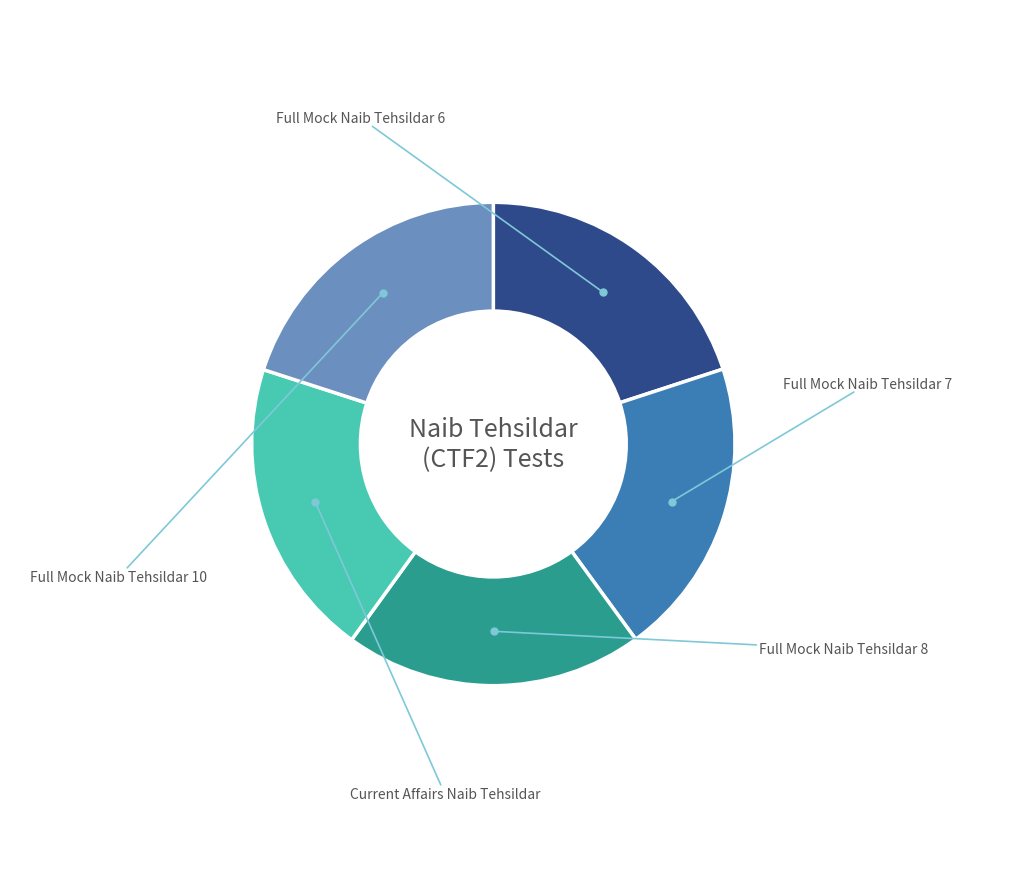

How many segments does this pie chart have?

5